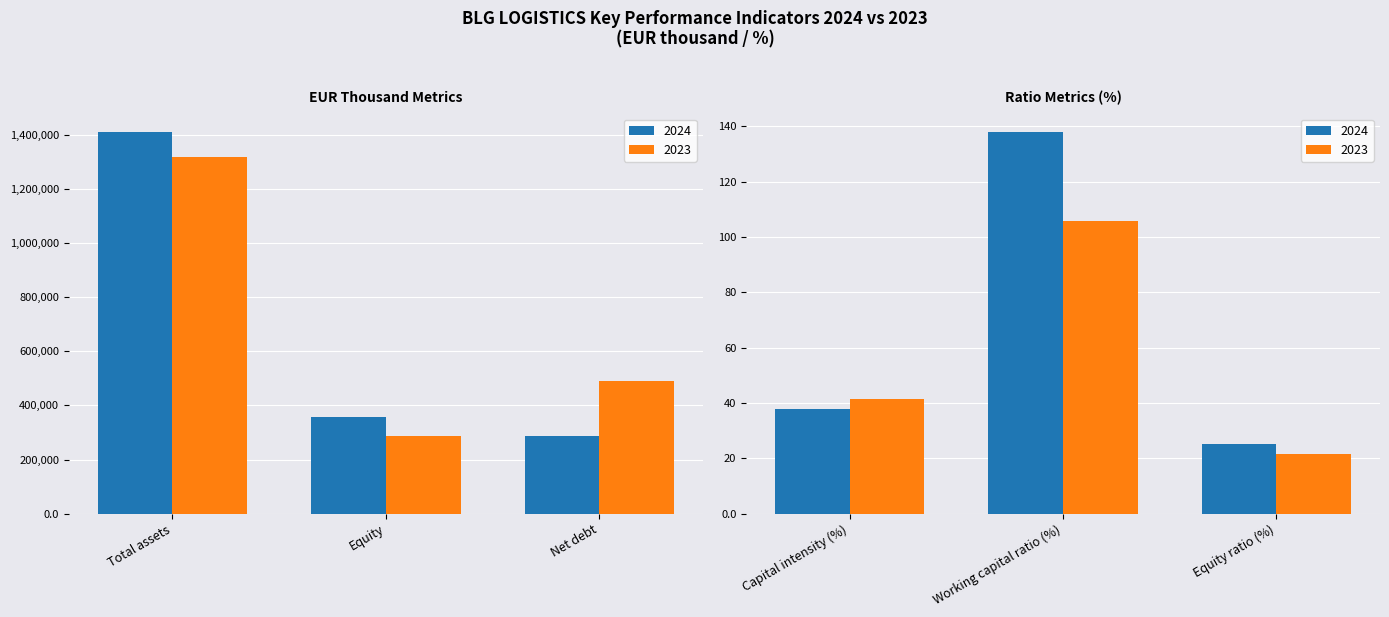

What are all the series names shown in the legend?

2024, 2023